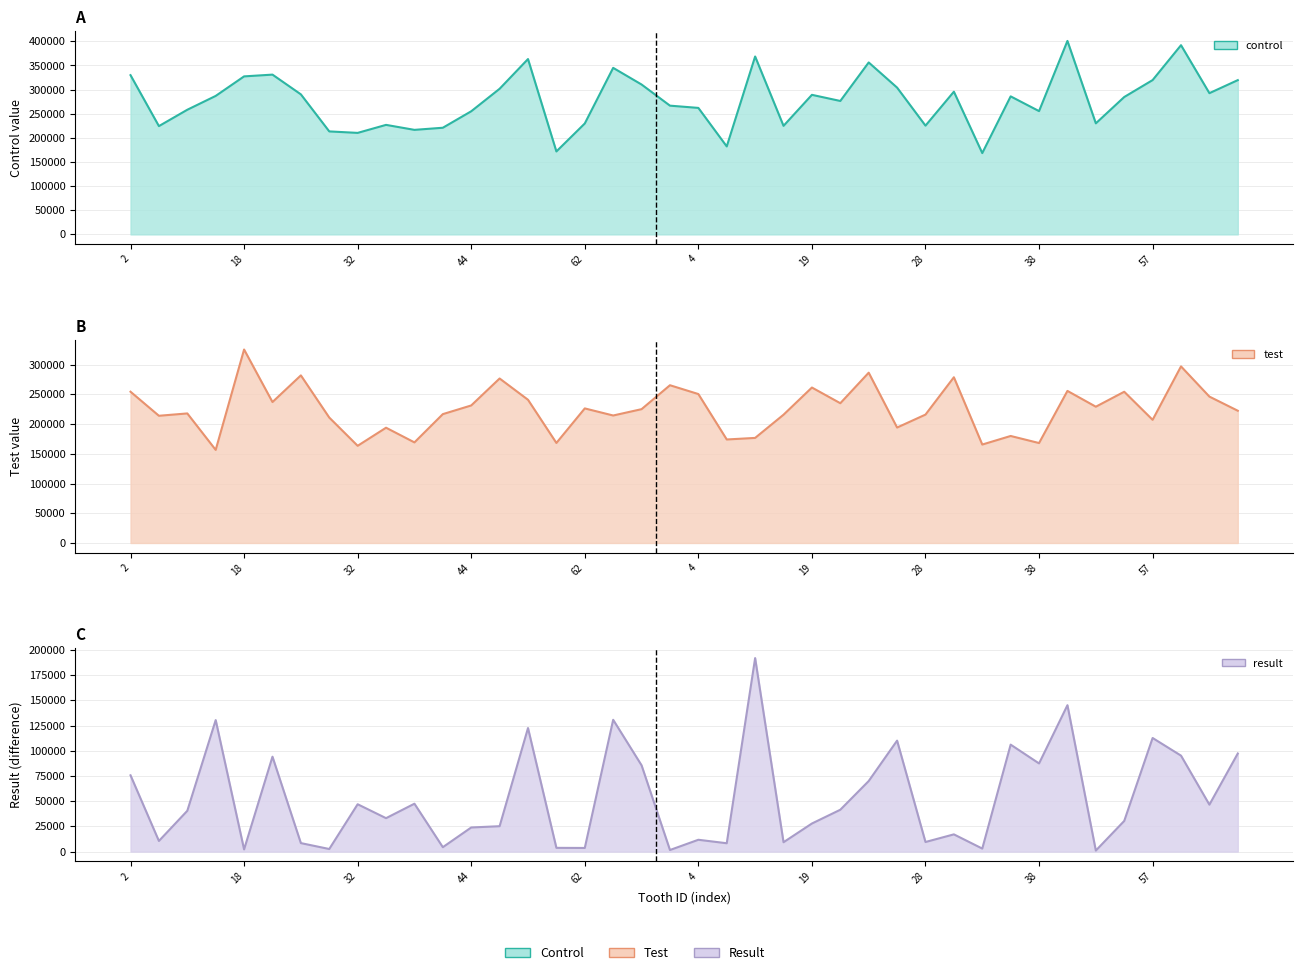

True or false: test has more than 0 points higher than both neighbors.

True